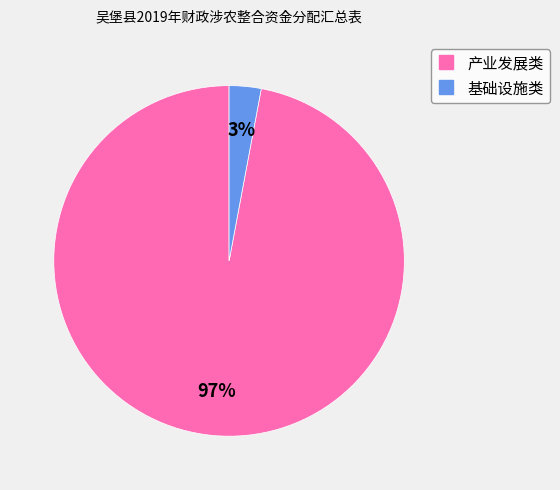

Which category has the smallest portion of the pie?

基础设施类